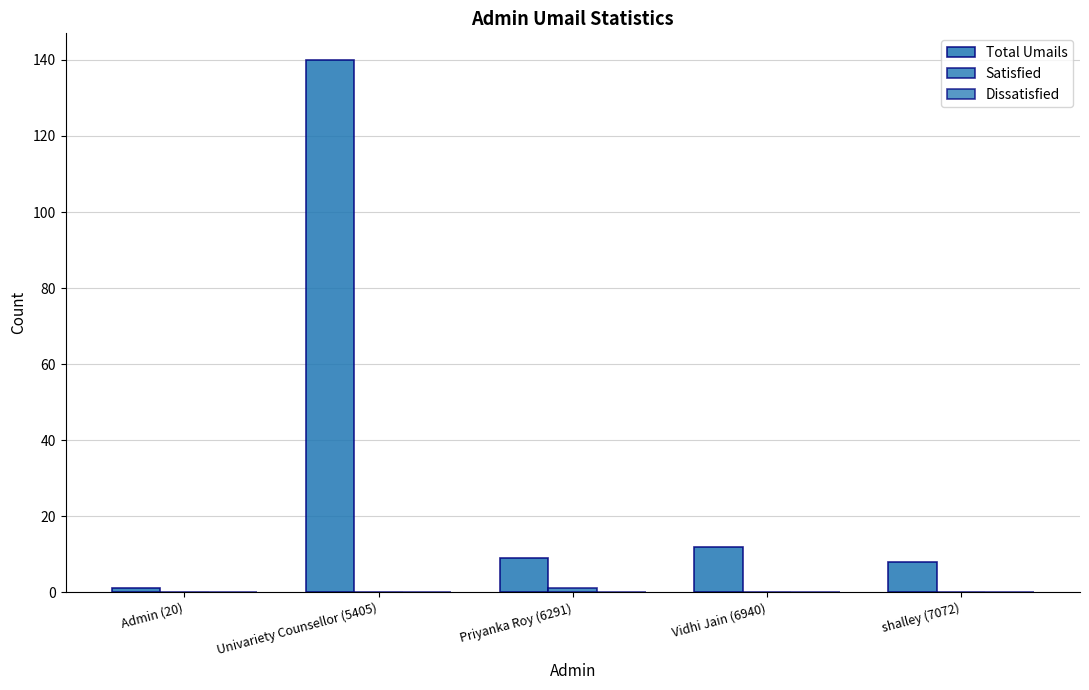

How many distinct data groups are displayed?

2